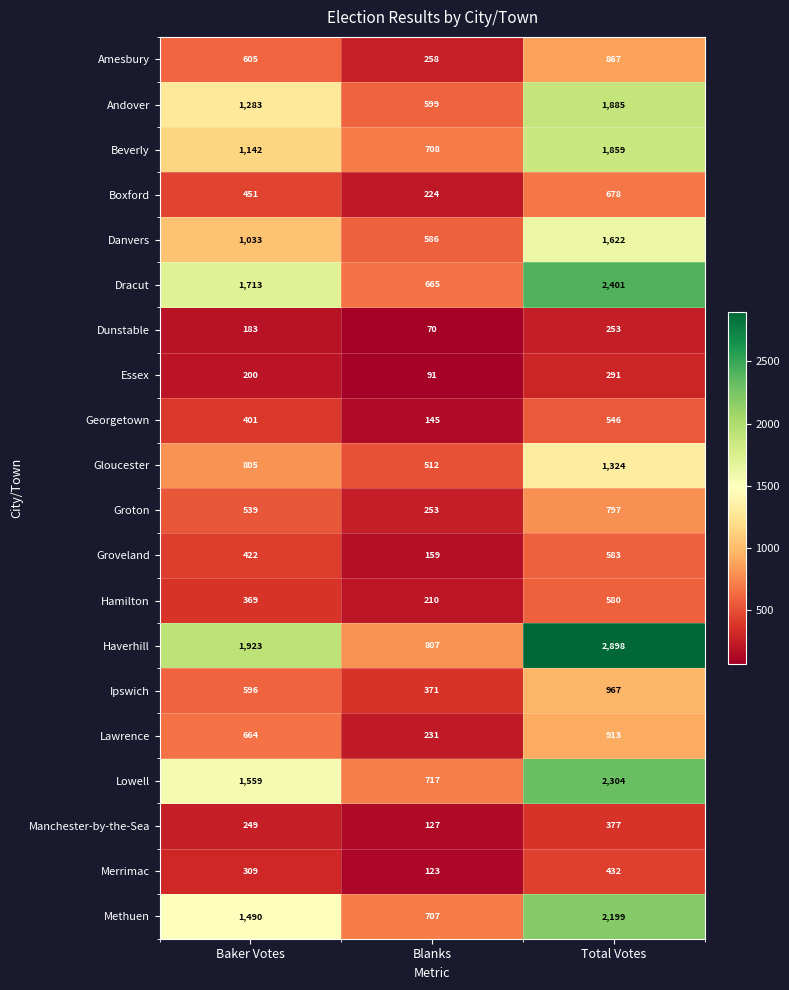

Which series has the largest total across all categories?

Haverhill